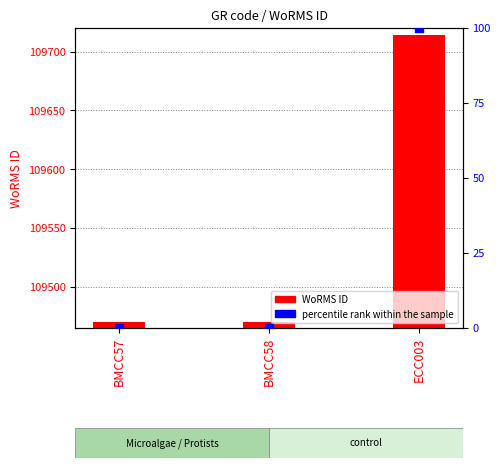

Which series has the largest Y range (max minus min)?

WoRMS ID